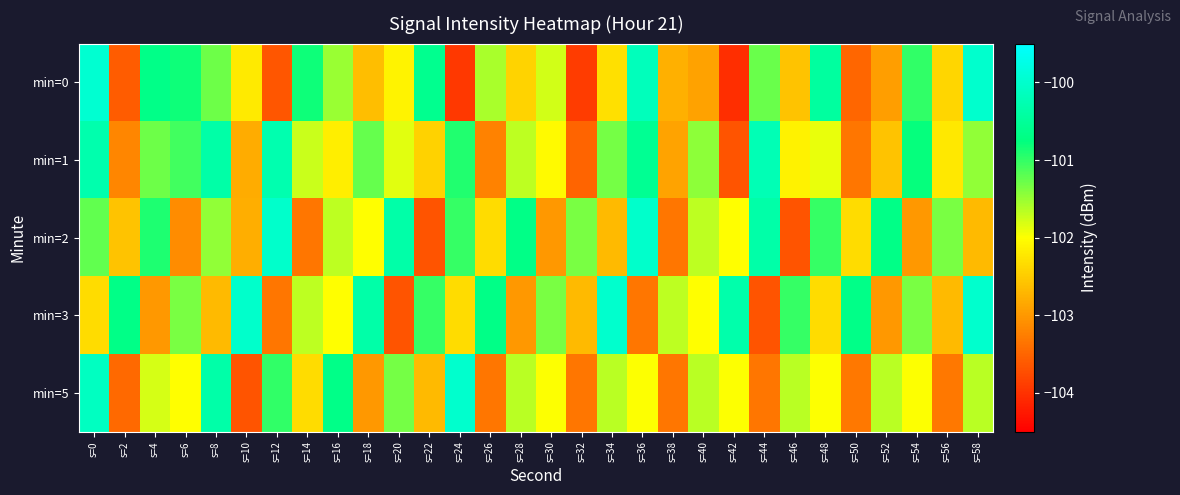

Which has a higher value, s=36 or s=44?

s=36